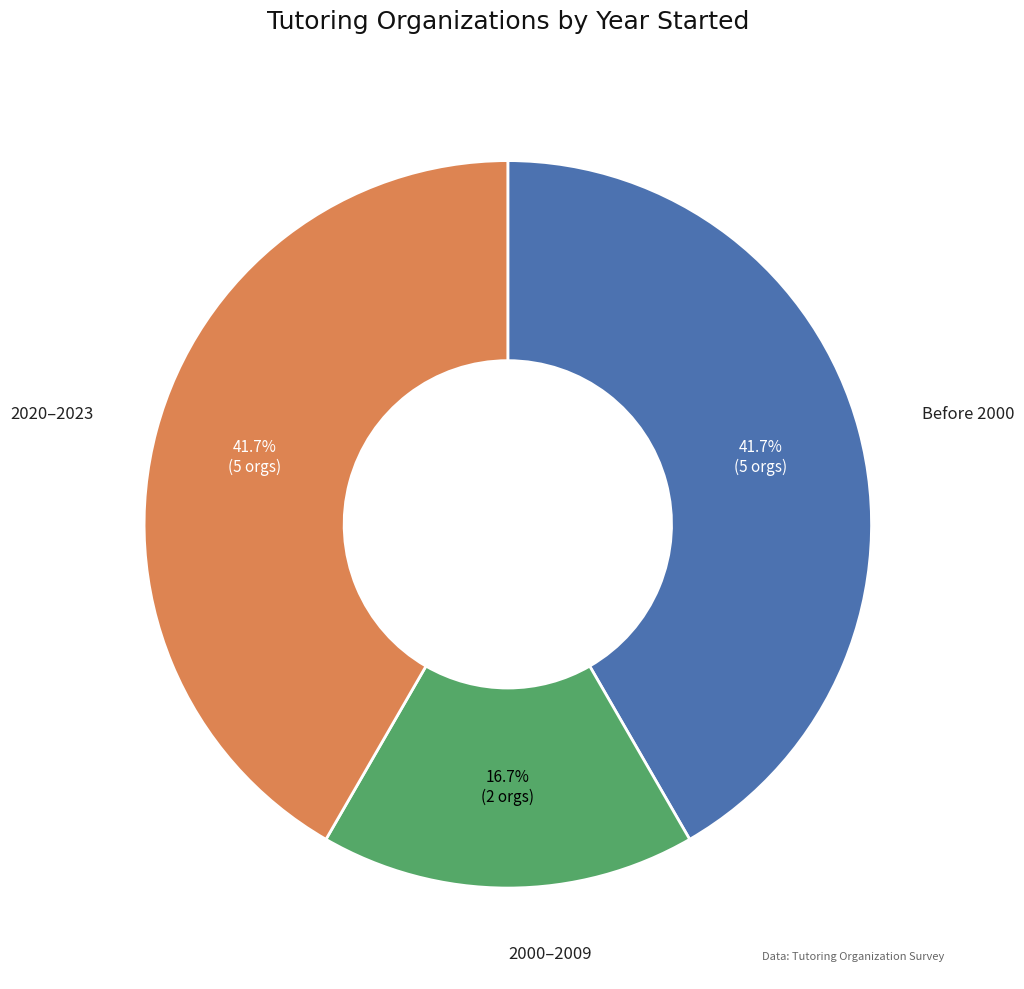

What is the smallest slice in the pie chart?

2000–2009